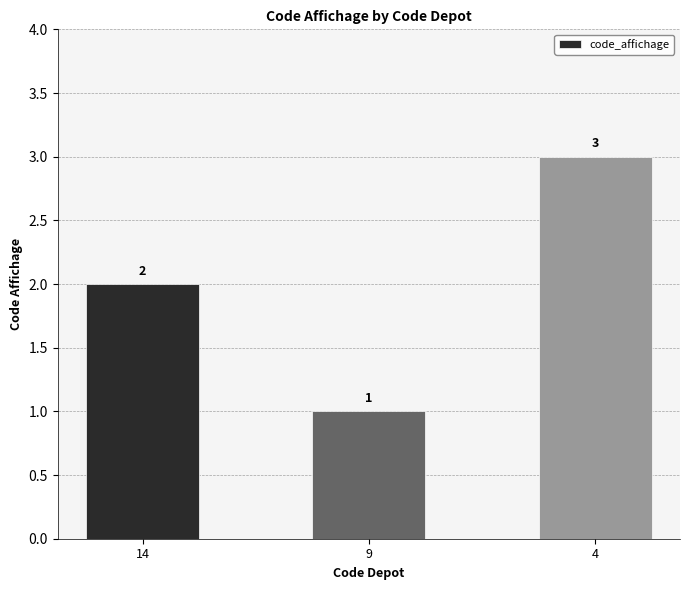

Where is the data nearest to the value 2?

14